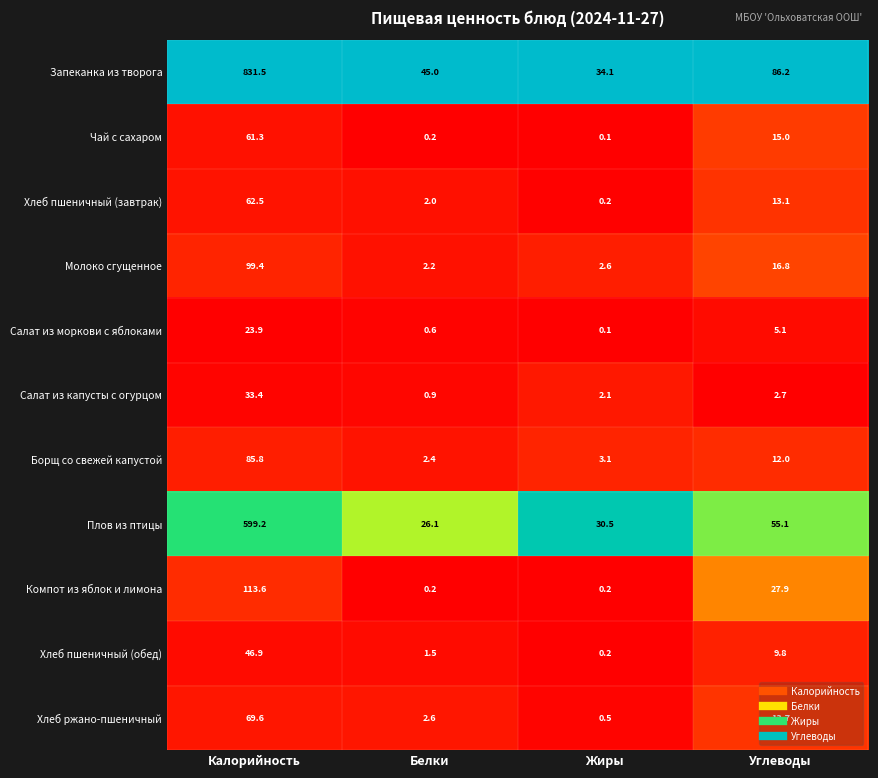

Which series has the largest range (max minus min)?

Запеканка из творога